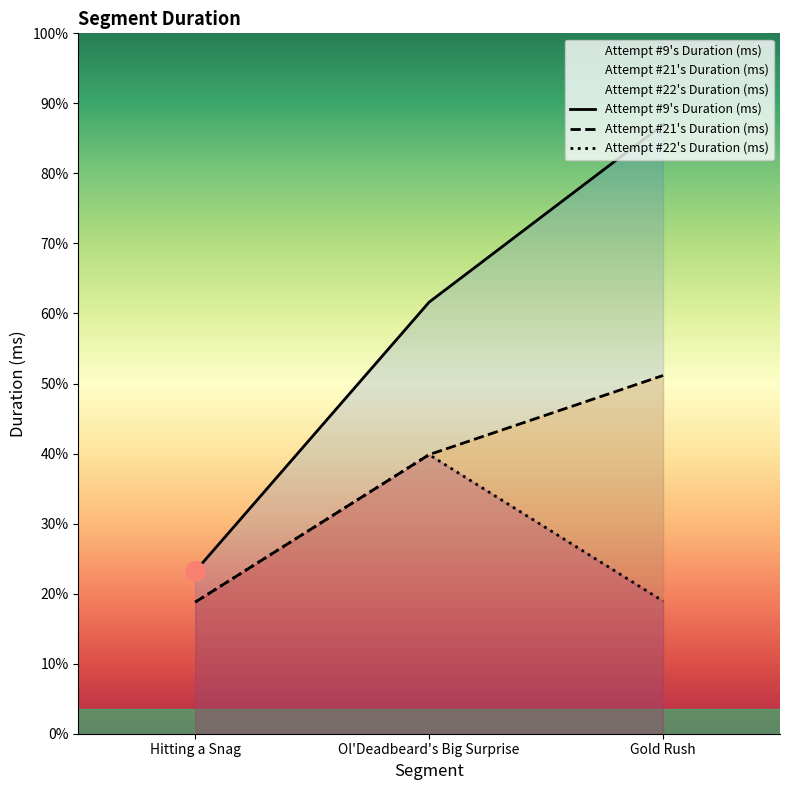

At which label does Attempt #22's Duration (ms) reach its minimum?

Hitting a Snag